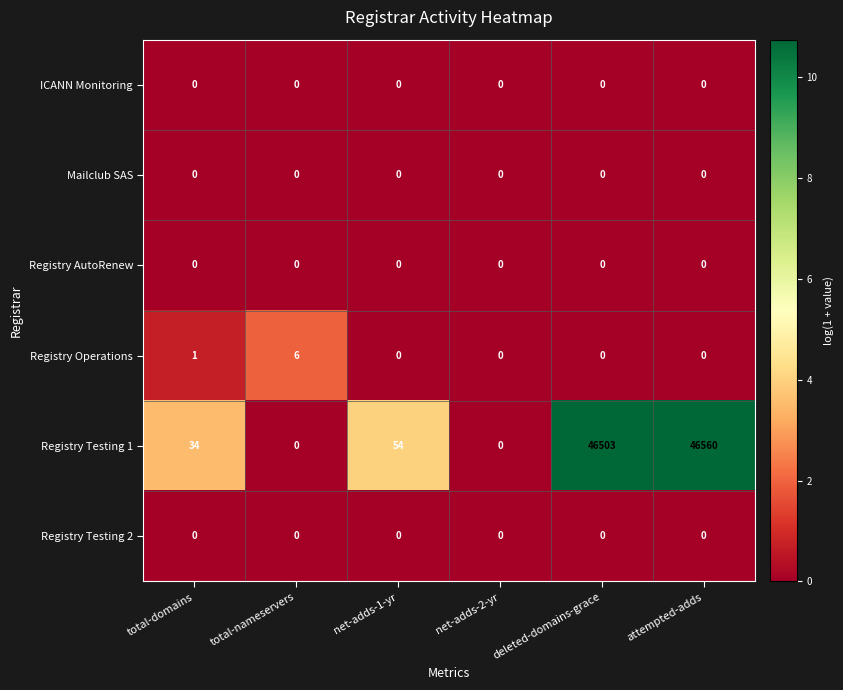

Which series has the largest total across all categories?

Registry Testing 1